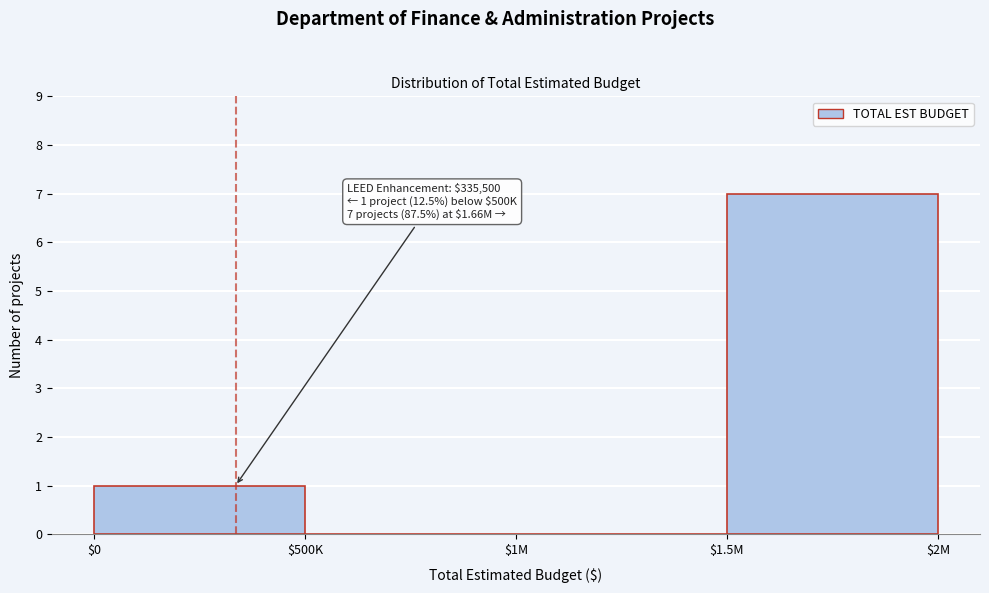

Which label corresponds to the largest value in the chart?

$1.5M